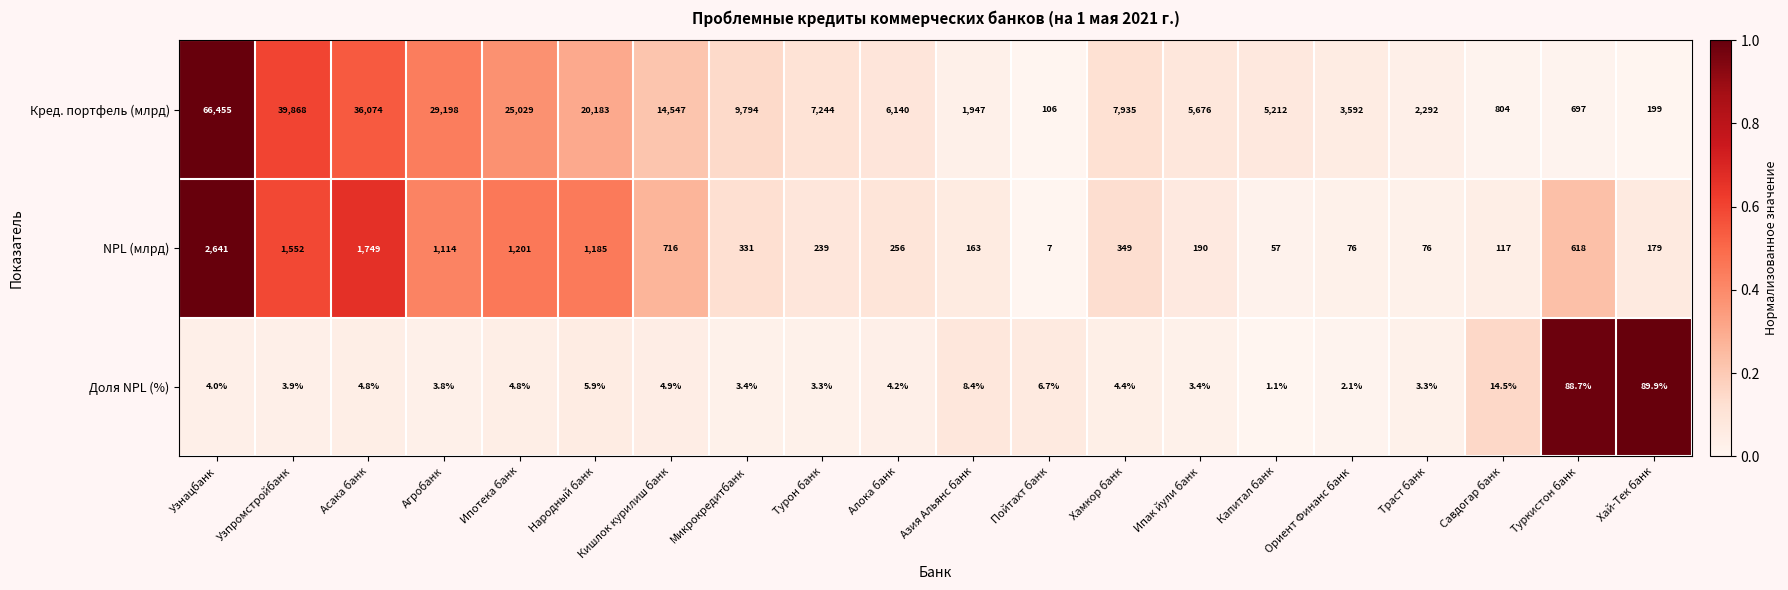

Is it true that NPL (млрд) equals 994.8 at Кишлок курилиш банк?

False